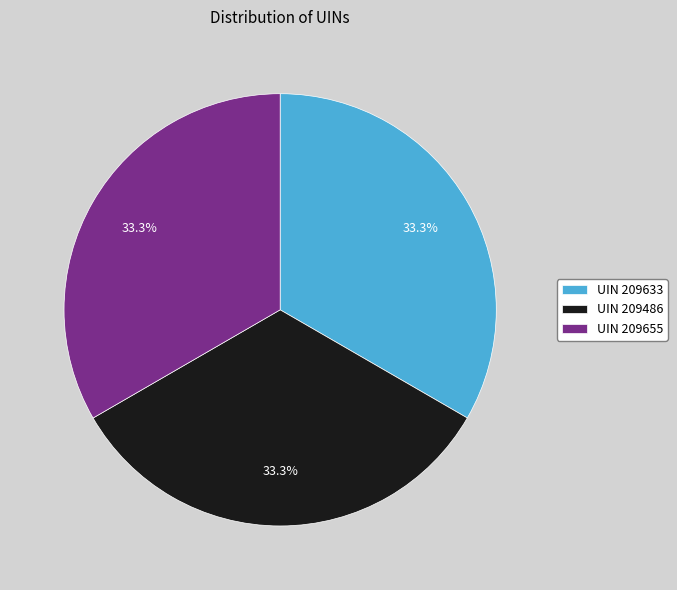

What is the ratio of the value at UIN 209486 to the value at UIN 209655?

1.0